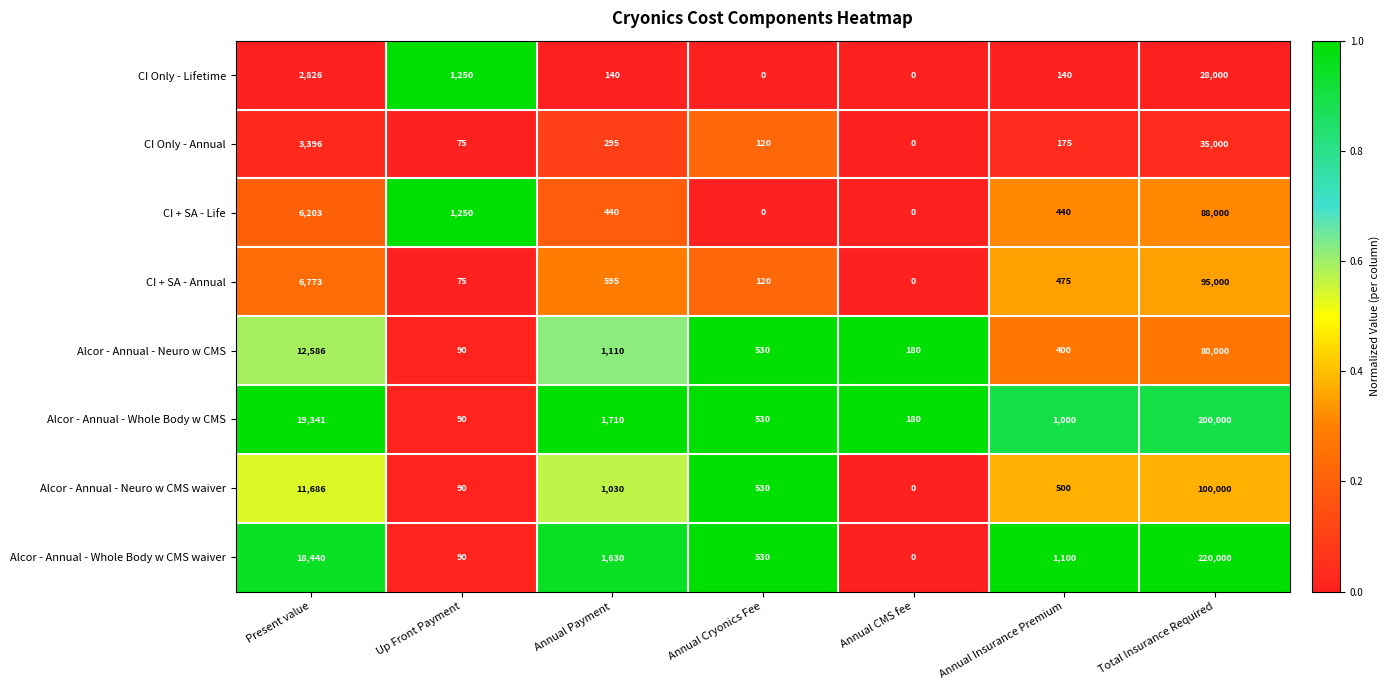

At how many categories does at least one series exceed 0?

7